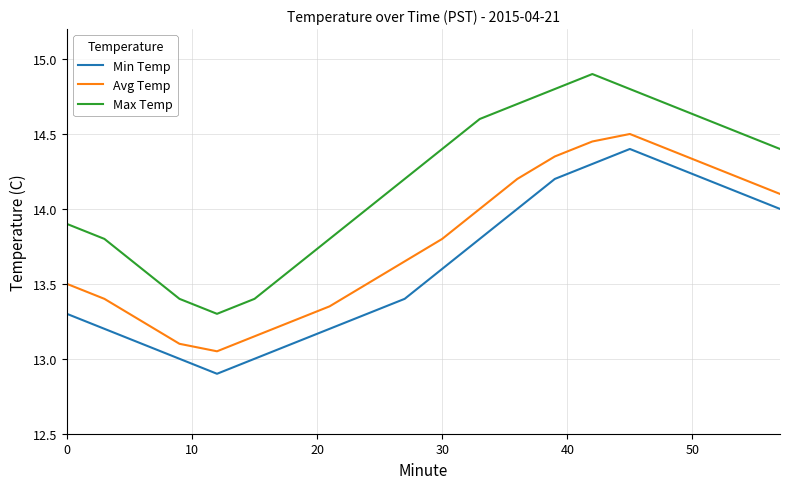

Rank the series by their average value, from lowest to highest.

Min Temp, Avg Temp, Max Temp